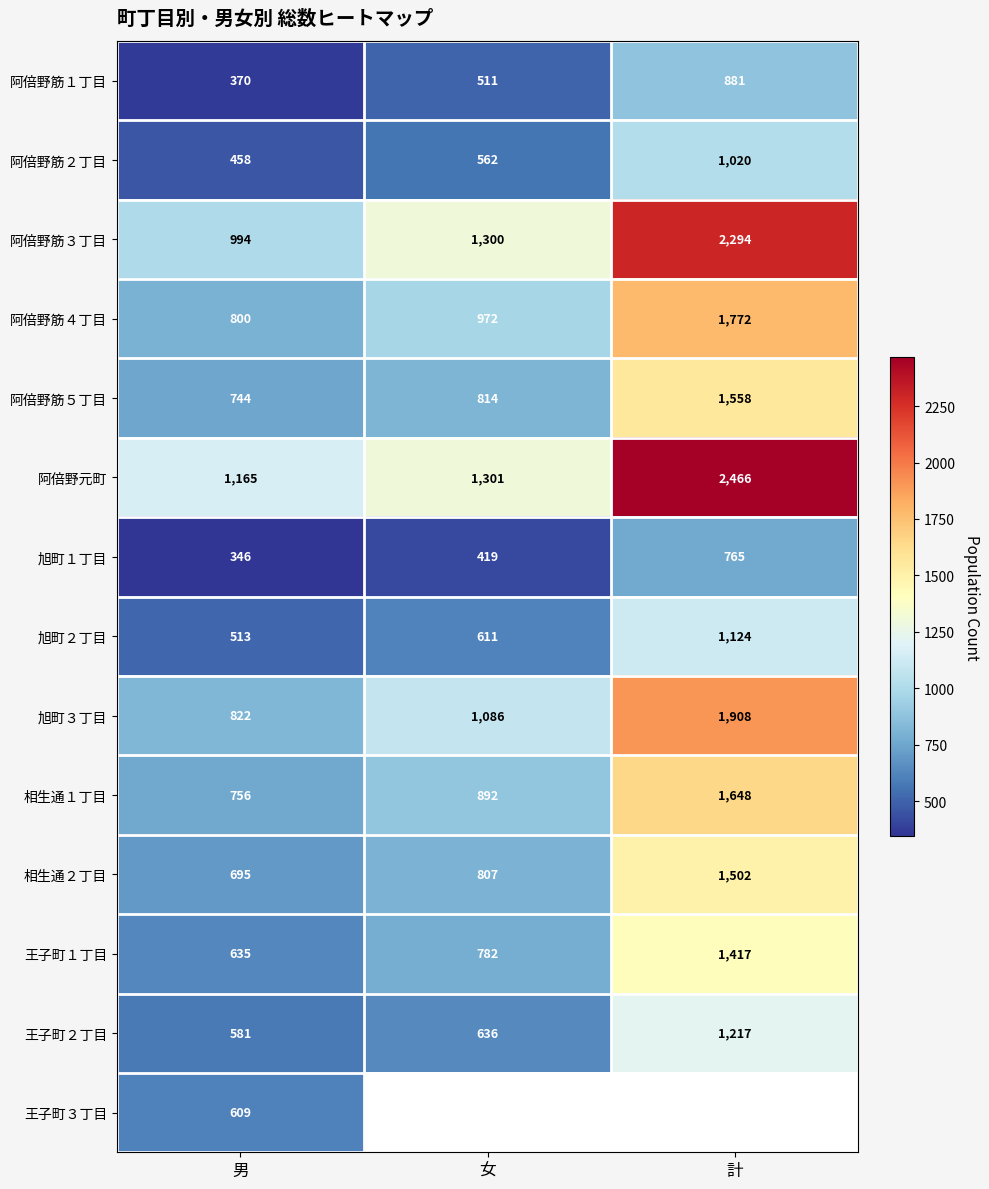

Which category has the highest value across all series?

計